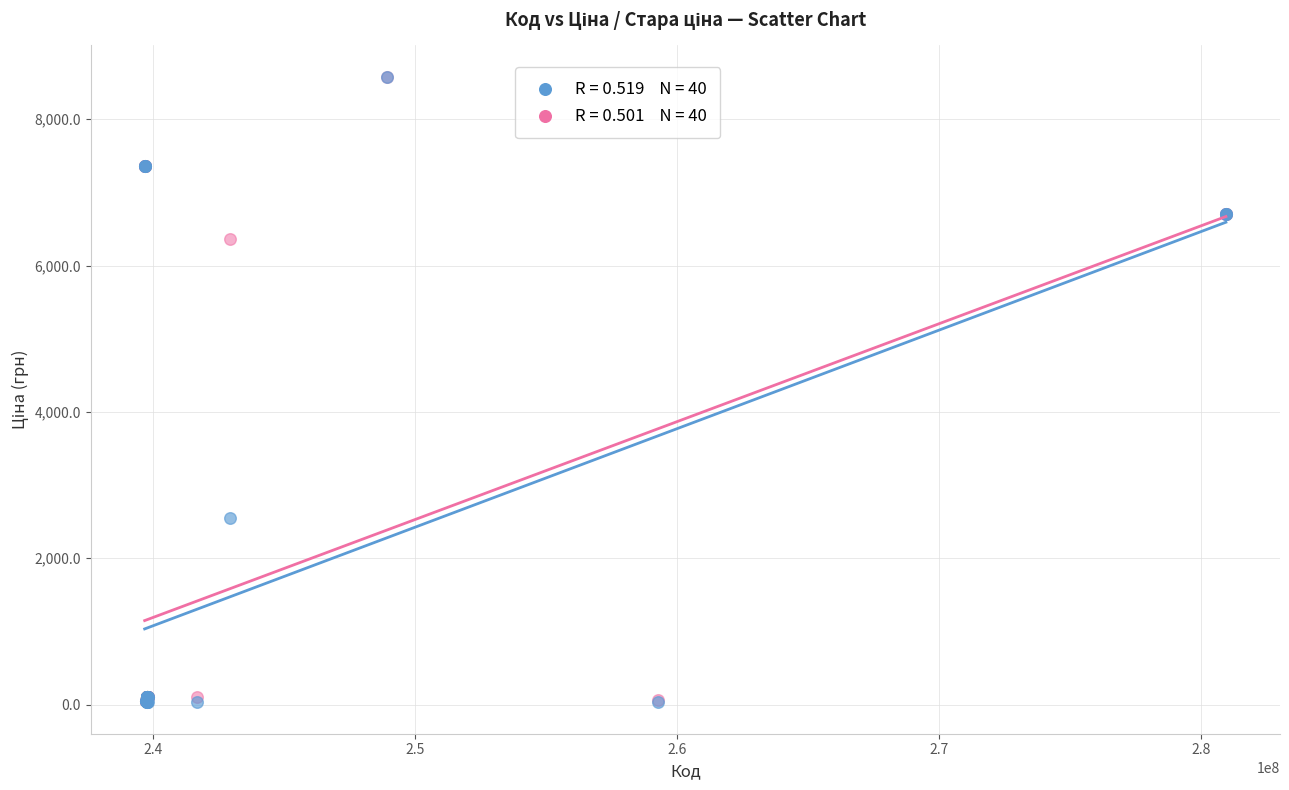

Across all series, what Y value is closest to 4305?

2545.8